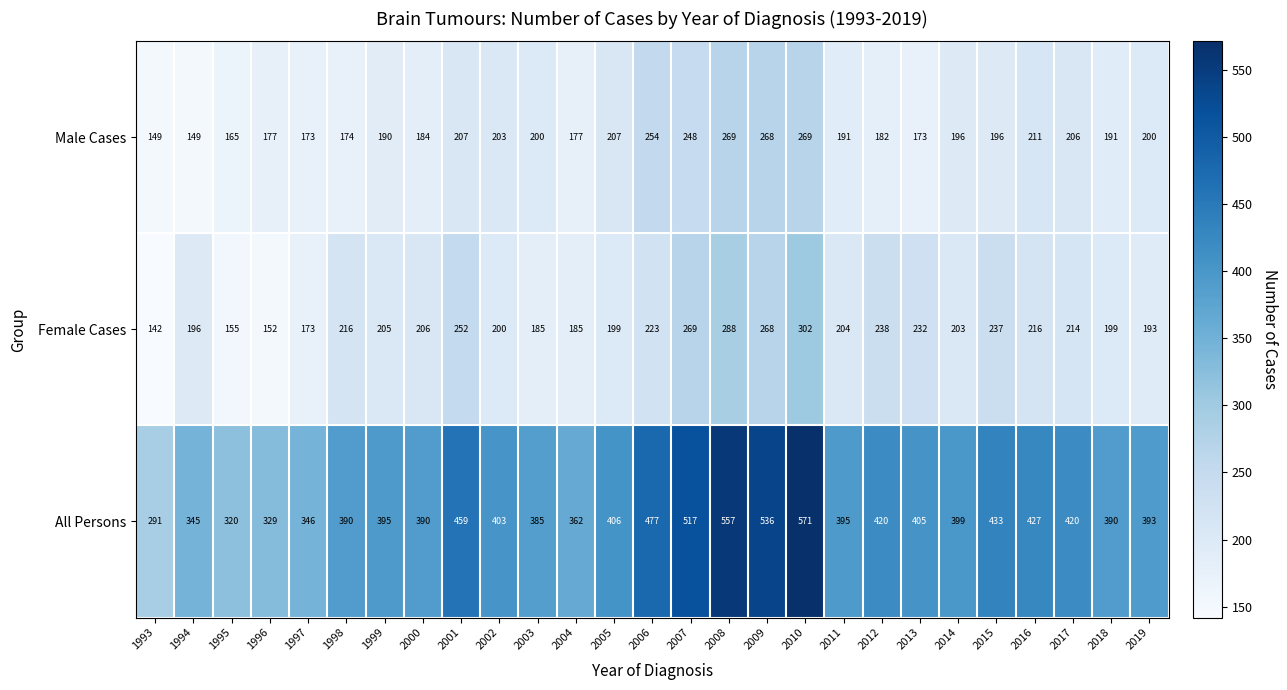

What is the maximum value for All Persons?

571